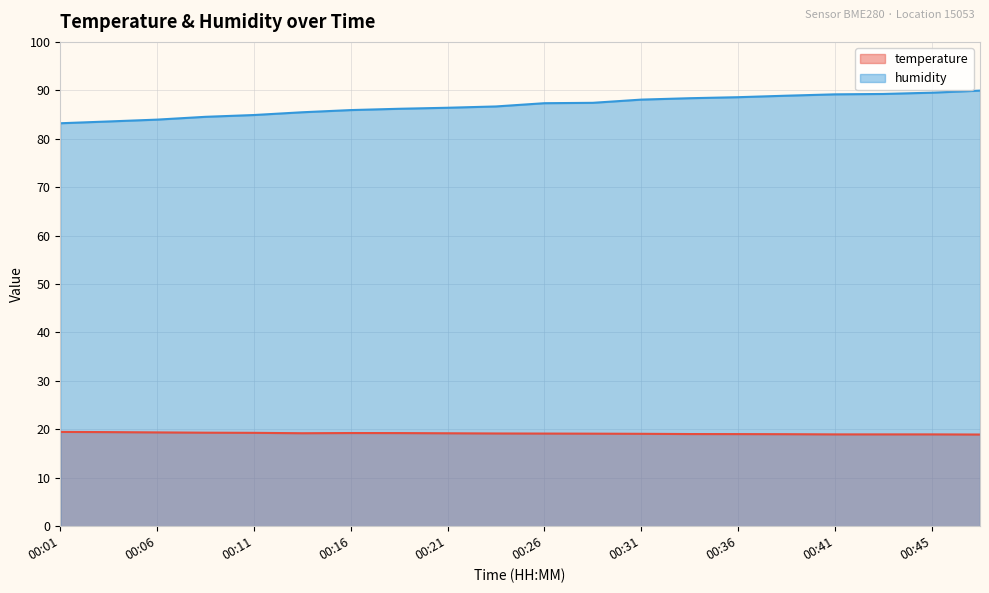

At which label is humidity closest to 86?

00:16